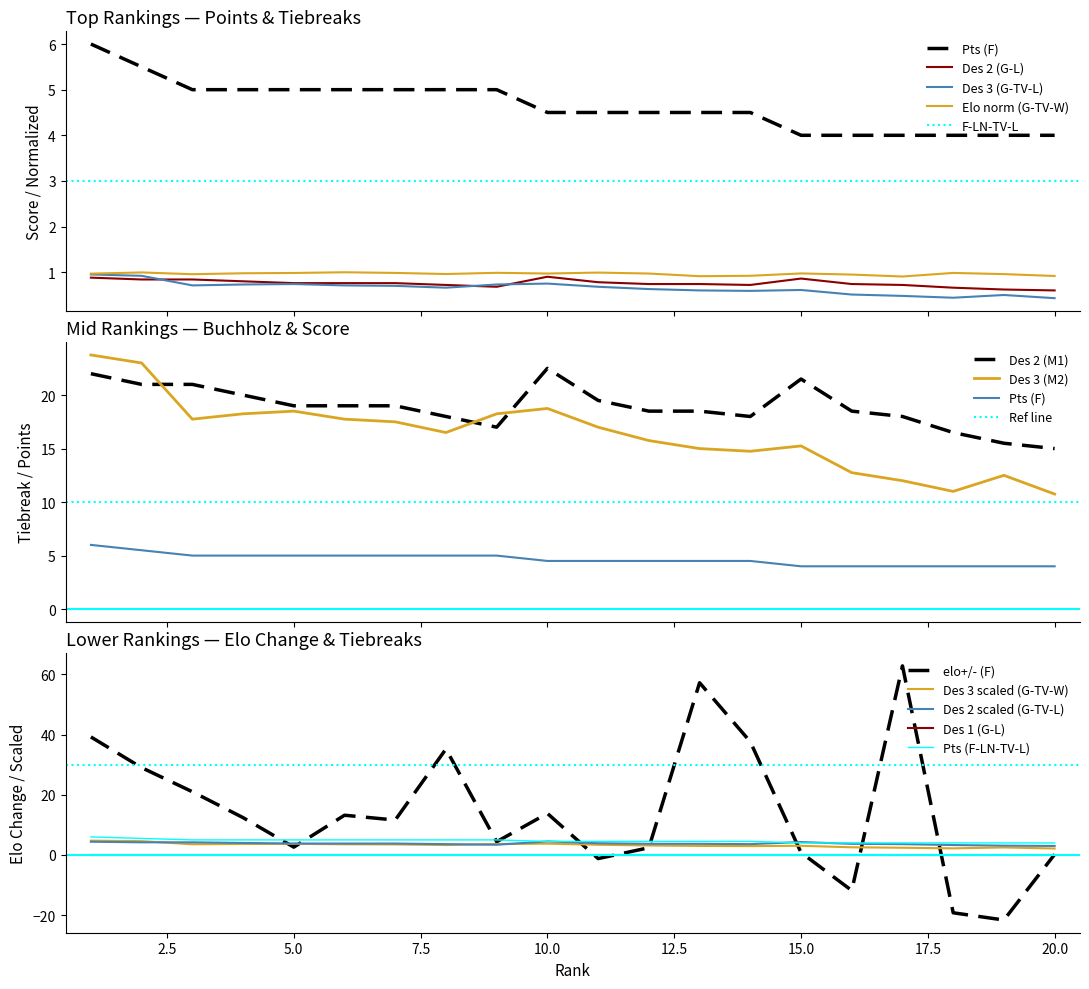

Which series has the largest range (max minus min)?

elo+/-